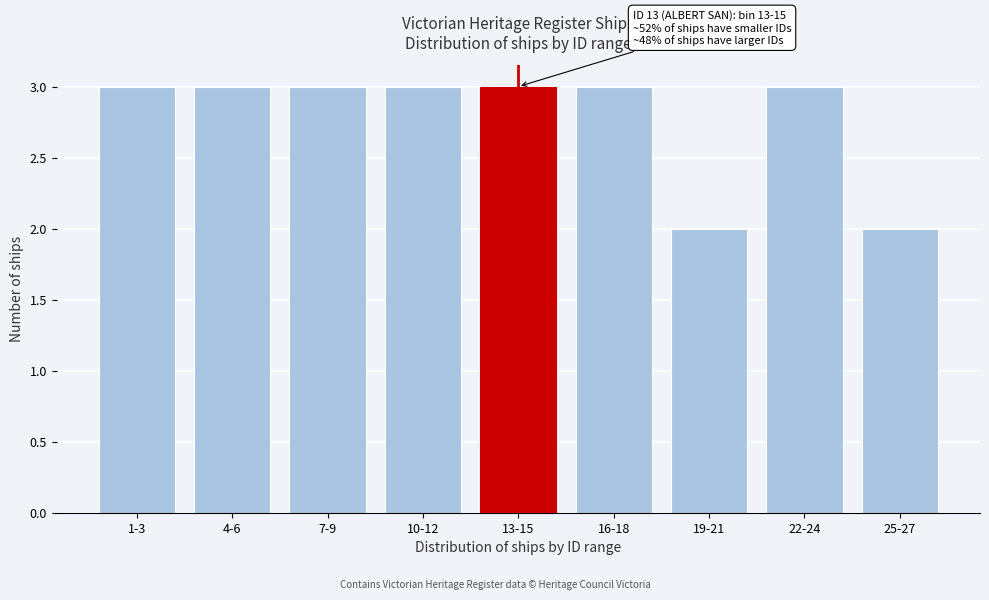

Reading left to right, what are all the values shown in this chart?

3	3	3	3	3	3	2	3	2